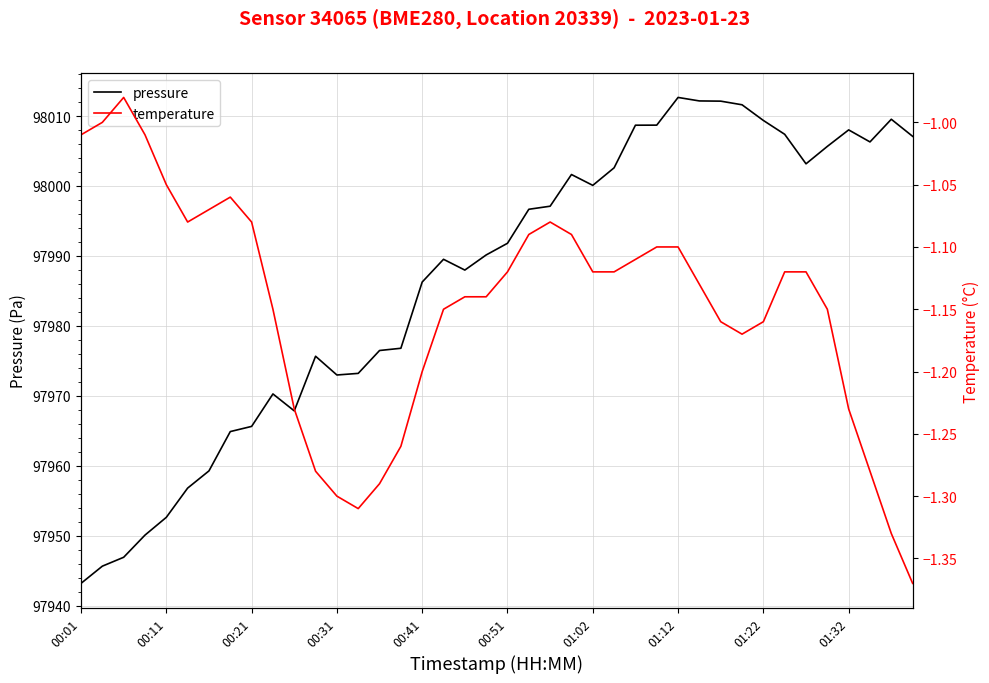

What are all the series names shown in the legend?

pressure, temperature